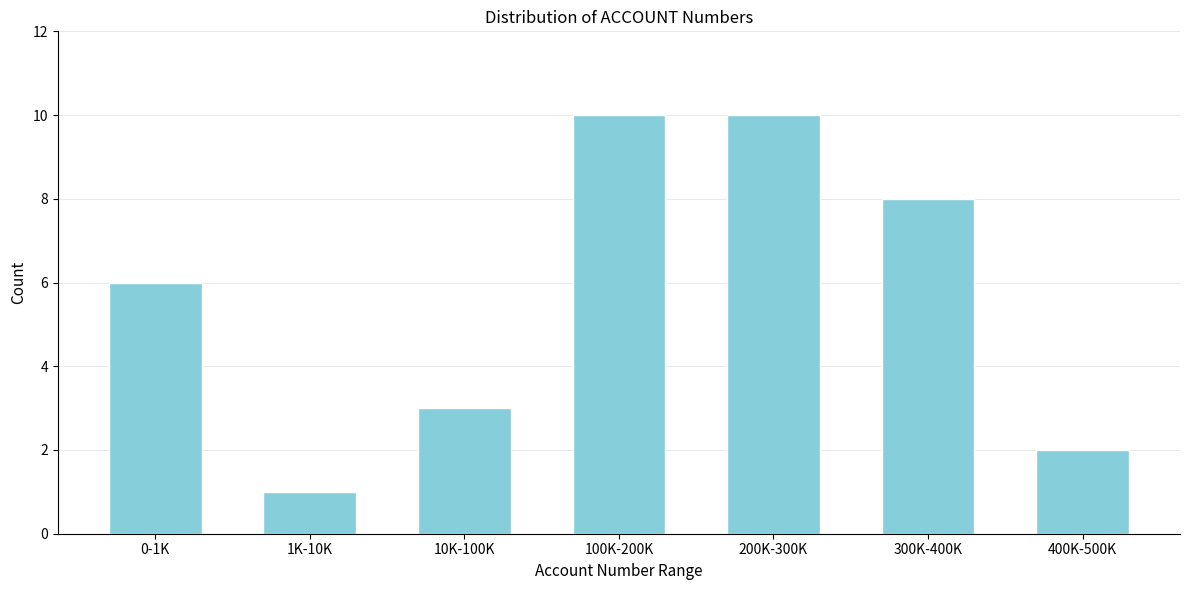

Reading left to right, extract all data points from this chart.

6	1	3	10	10	8	2